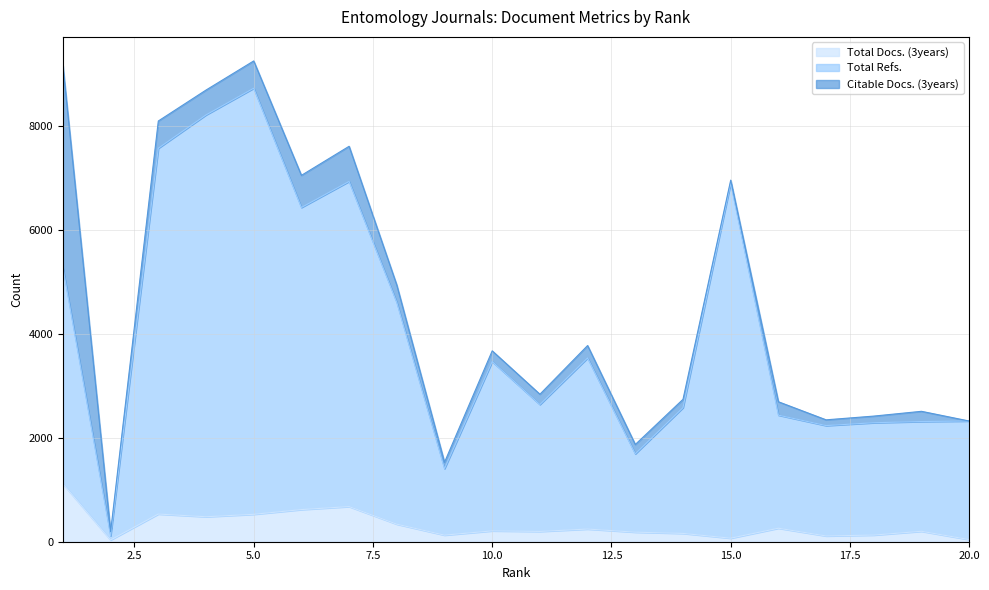

True or false: Total Refs. and Total Docs. (3years) intersect in this chart.

False